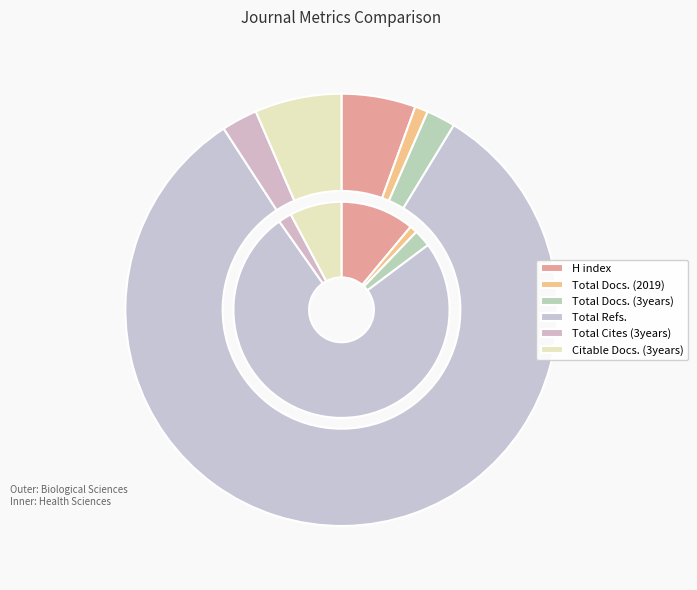

Which category has the biggest portion of the pie?

Total Refs.